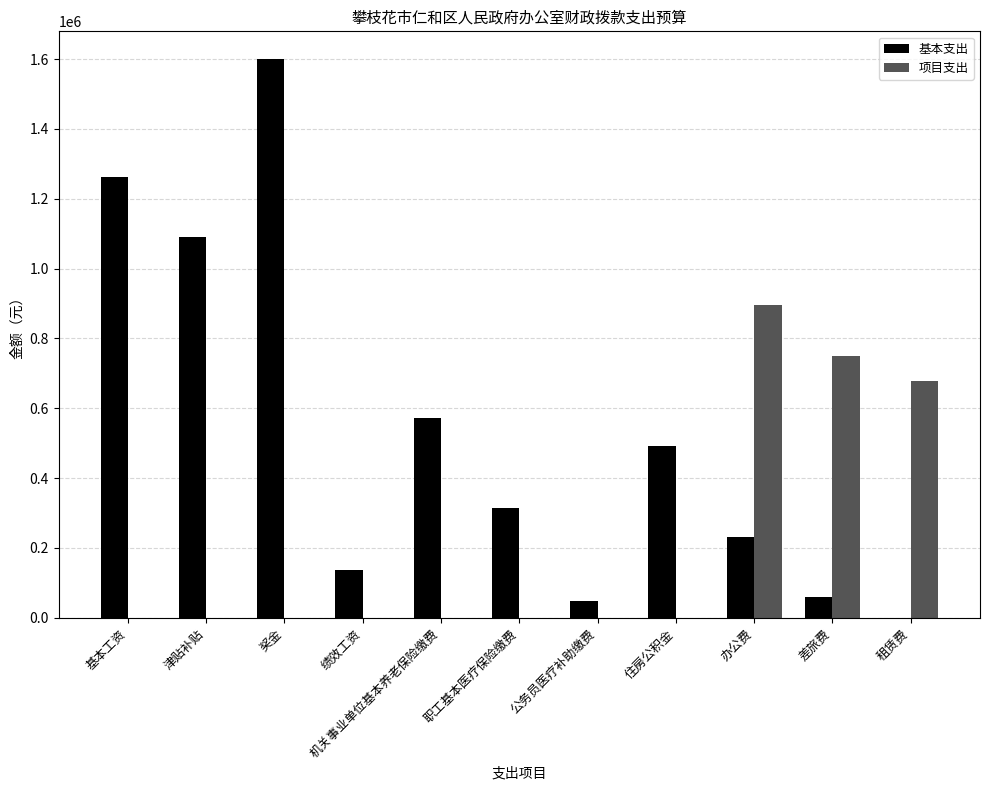

How many groups of bars are there?

11